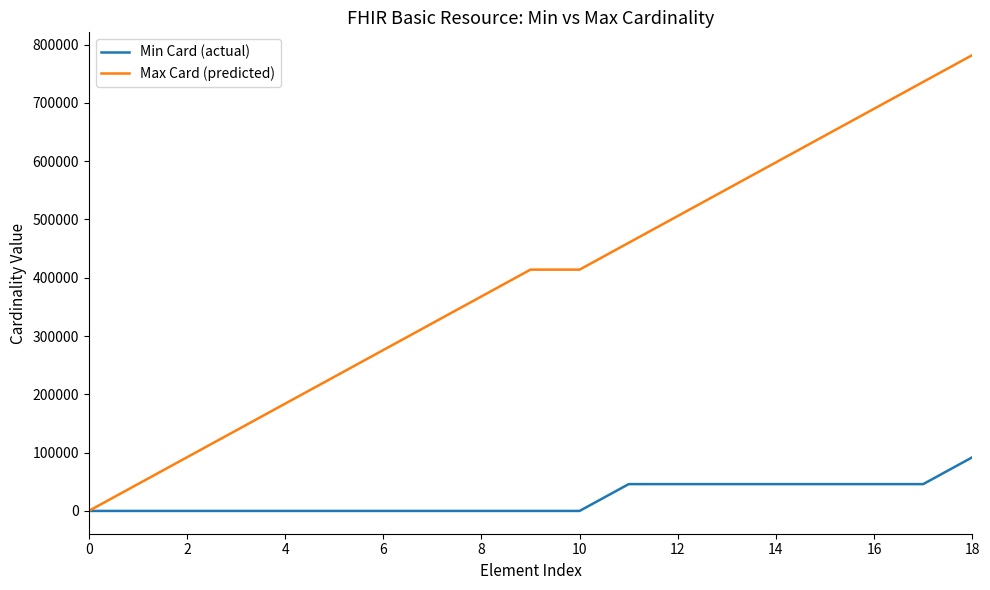

Count the number of categories in the chart.

19